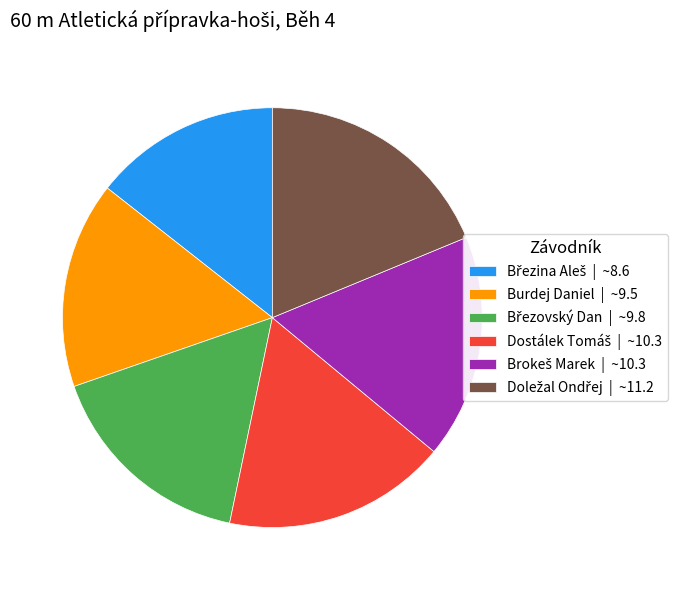

Is there any slice that represents more than half of the pie?

No